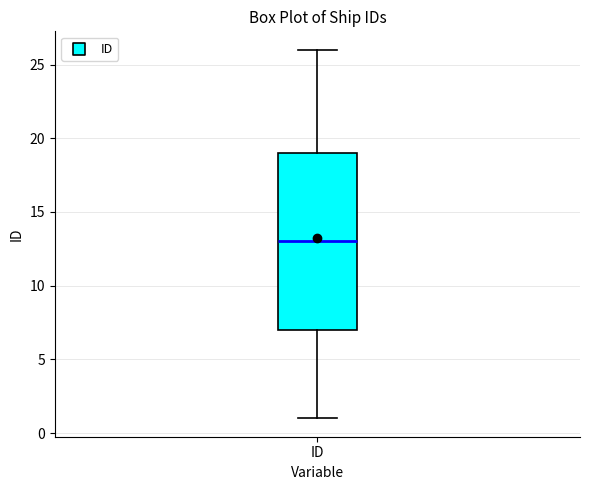

Read this box plot against the y-axis: the position of the median line, the range covered by the box, and the ends of both whiskers. The values are not printed on the chart, so give them approximately, as read against the axis.

median 13, box 7 to 19, whiskers 1 to 26